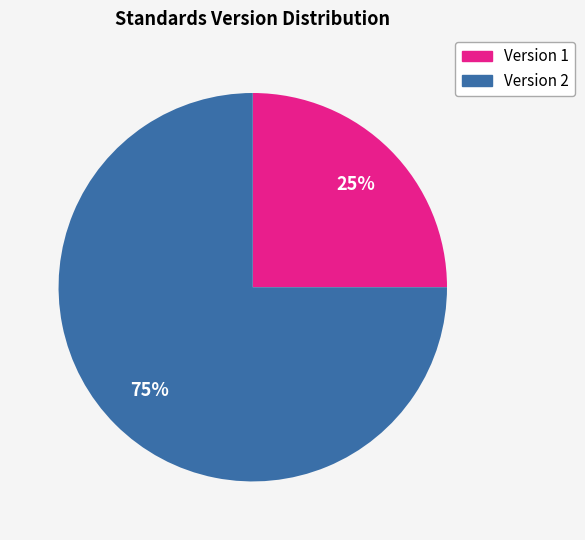

Is there a majority slice in this chart?

Yes